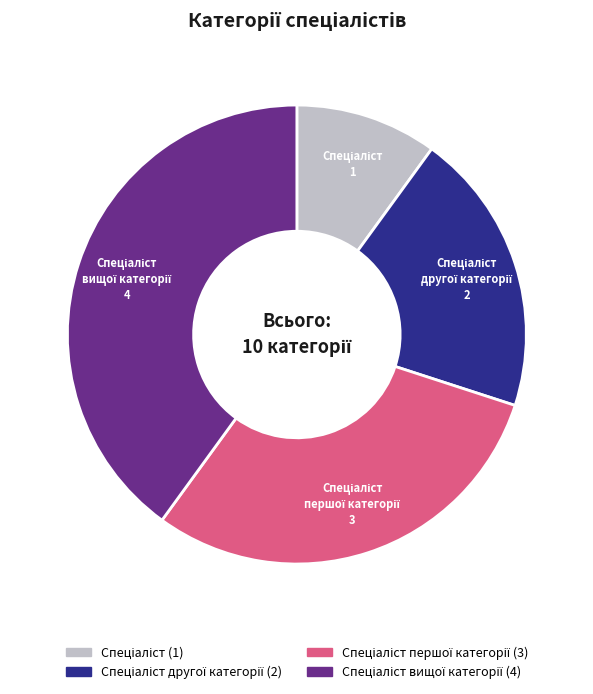

Is there a majority slice in this chart?

No